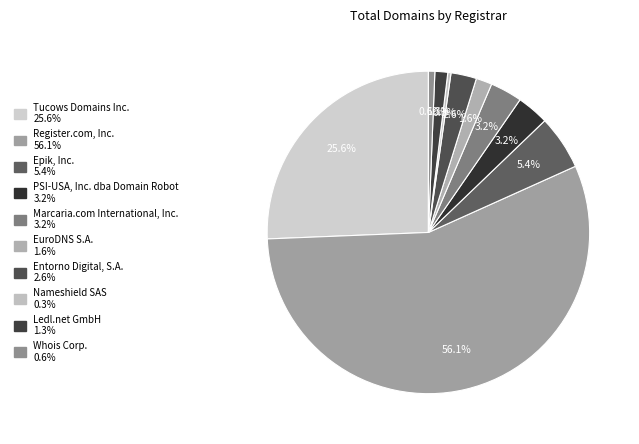

To the nearest percent, what is the difference between the largest and smallest slice percentages?

56%